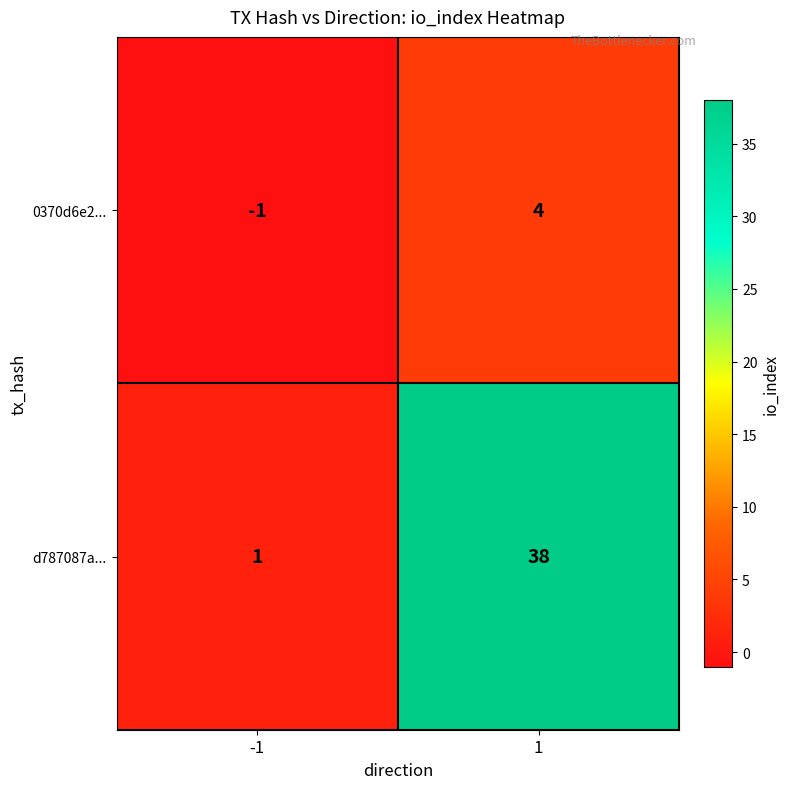

Is the value of 0370d6e2... at 1 greater than the value of d787087a... at -1?

Yes